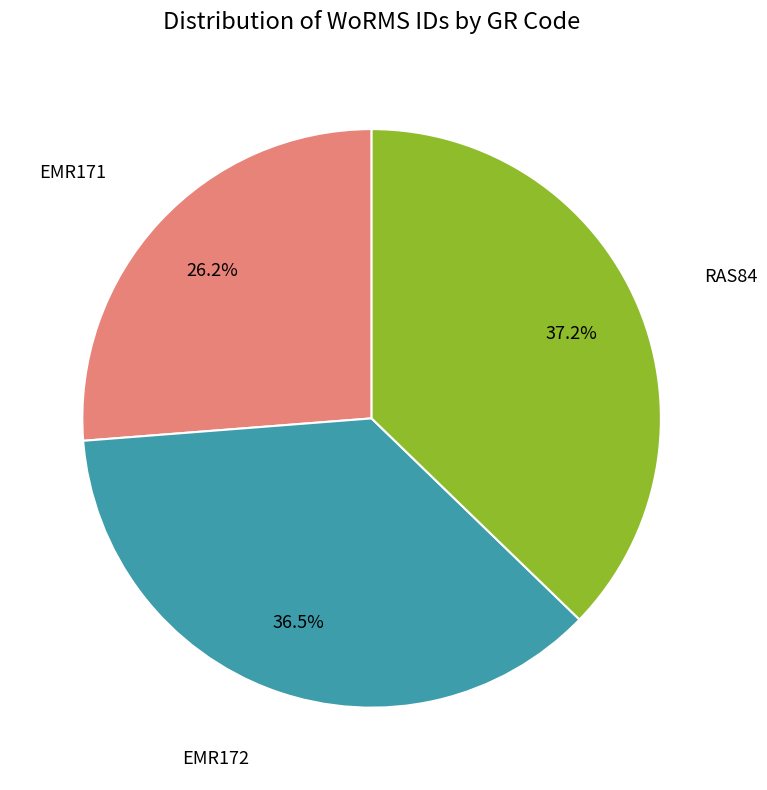

Is there a majority slice in this chart?

No